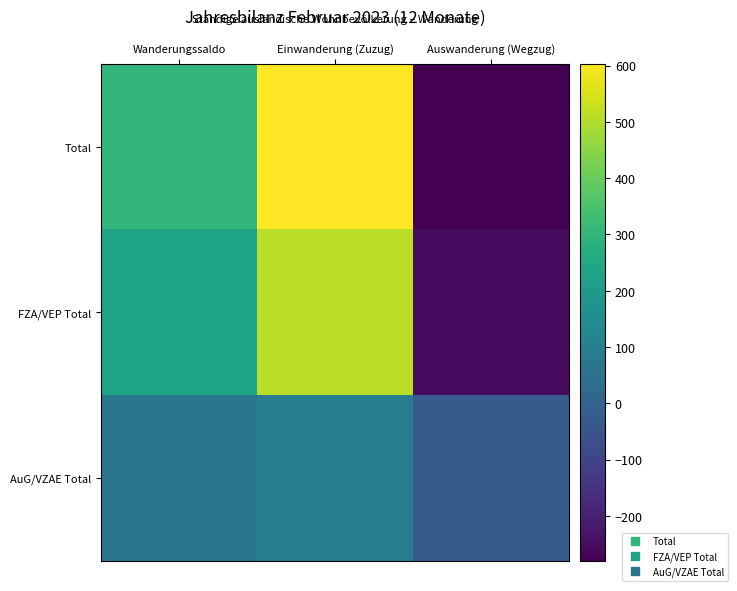

What is the spread (max minus min) of values at Einwanderung (Zuzug)?

512